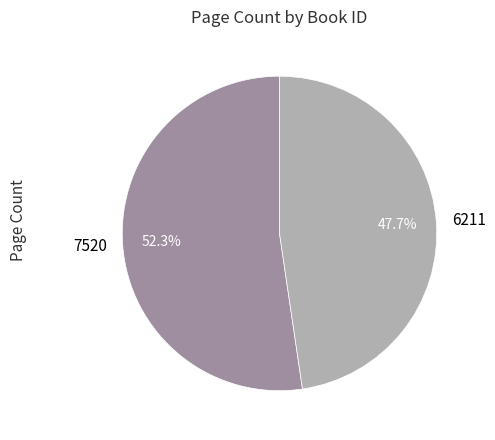

What percentage is NOT represented by 6211?

52.3%